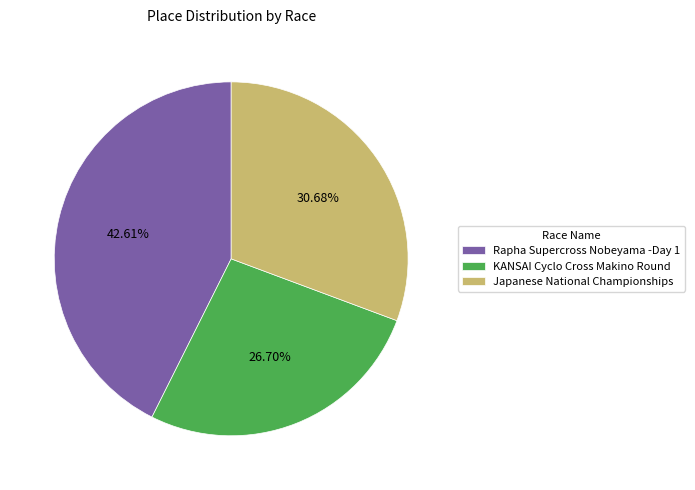

Is it true that KANSAI Cyclo Cross Makino Round is 14% of the pie?

False